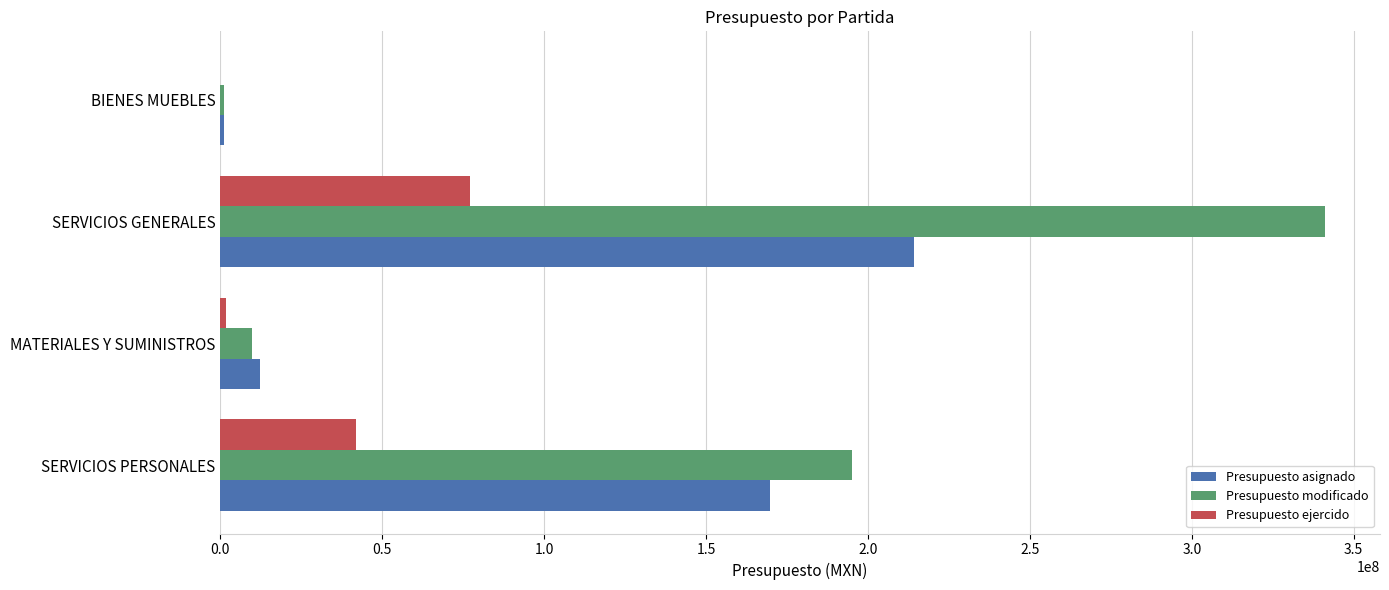

The Presupuesto ejercido series shows 60774406.8 at SERVICIOS PERSONALES. True or false?

False